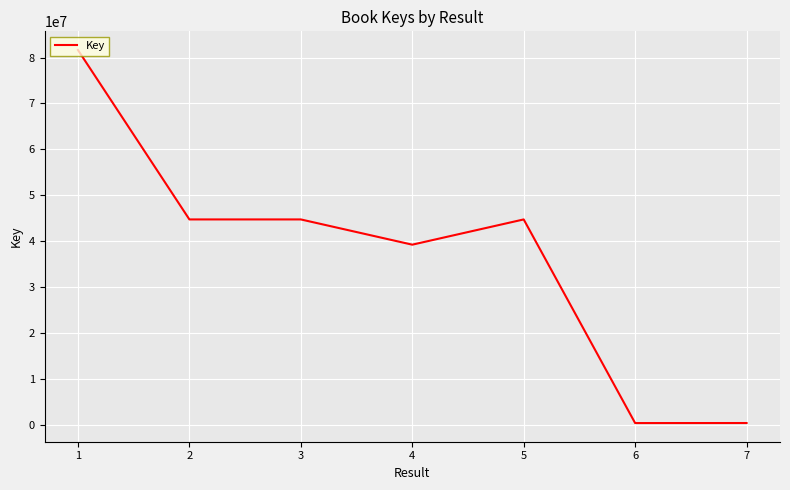

What is the difference between the maximum and minimum values?

81327711